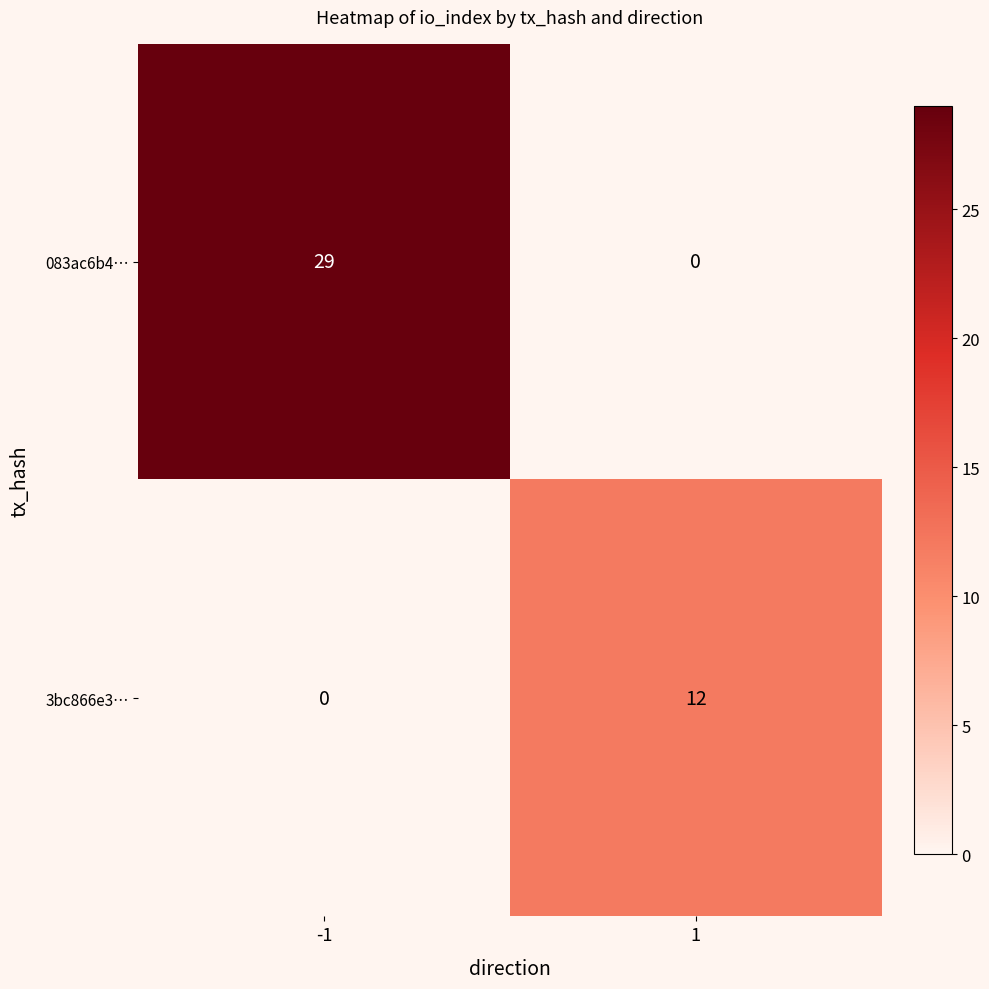

What is the total value across all series at -1?

29